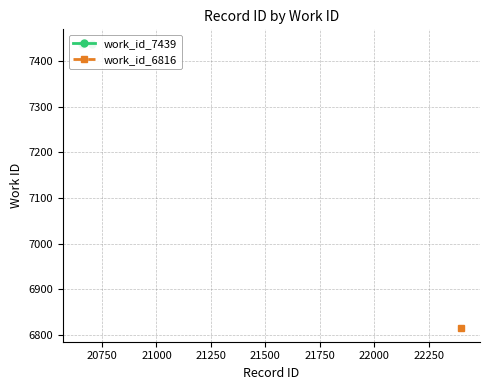

What is the difference between the highest and lowest values at 20658?

623